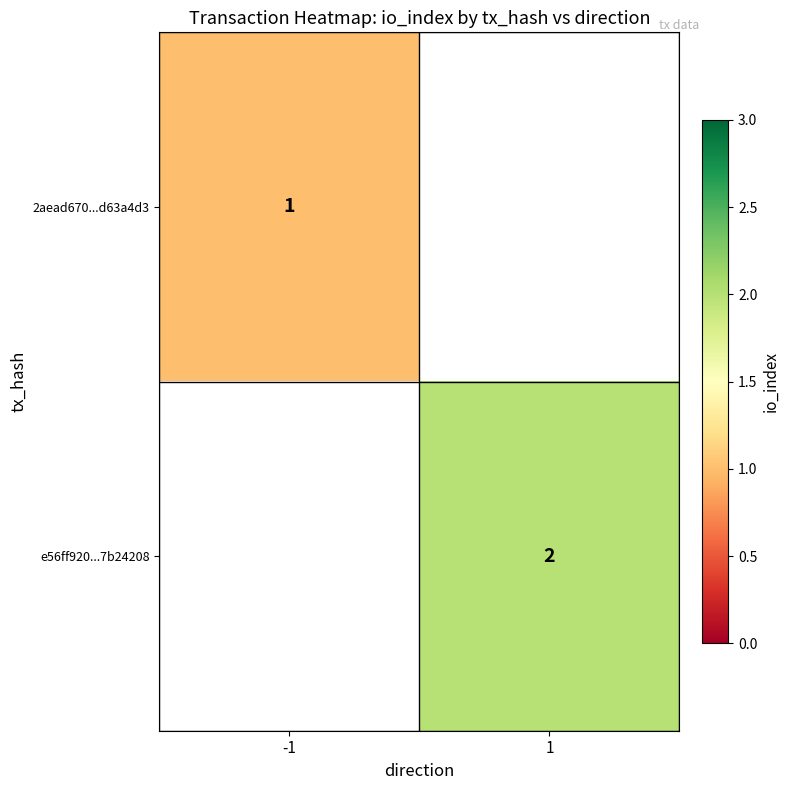

True or false: 2aead670...d63a4d3 has a value of 1 at -1.

True